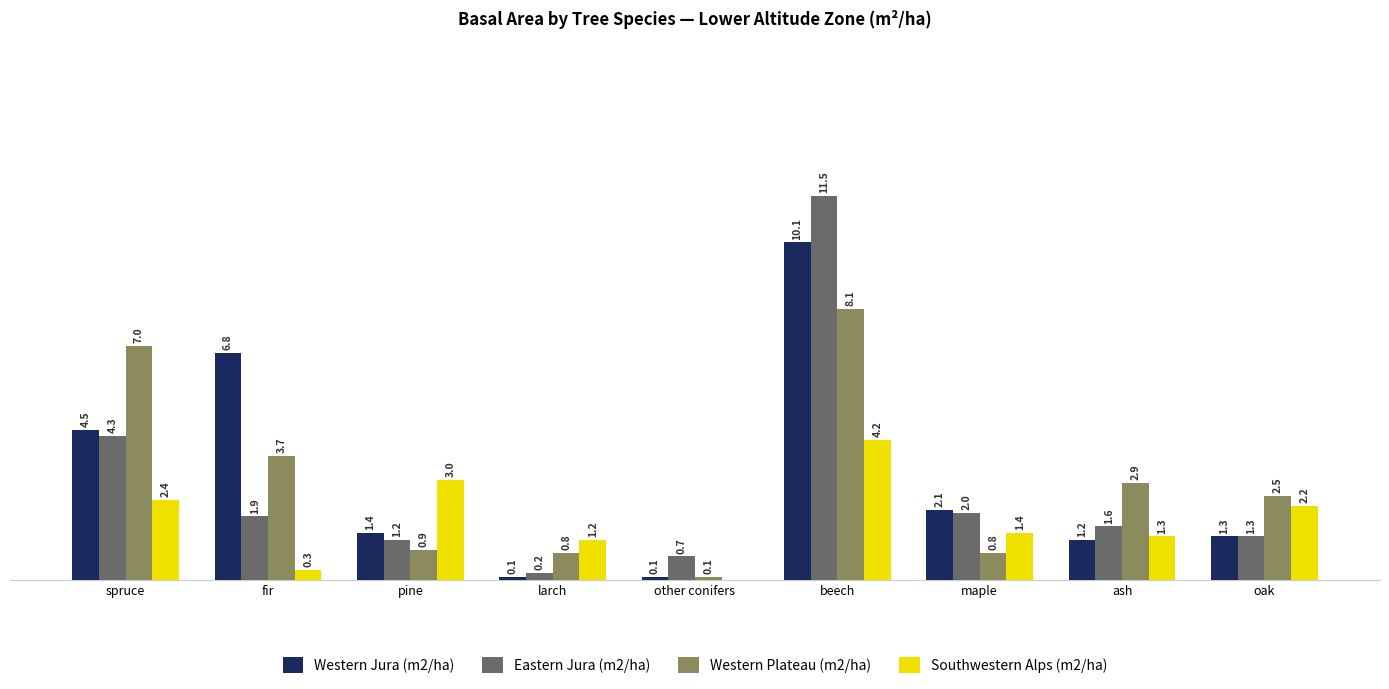

At which label does Western Plateau (m2/ha) reach its peak?

beech